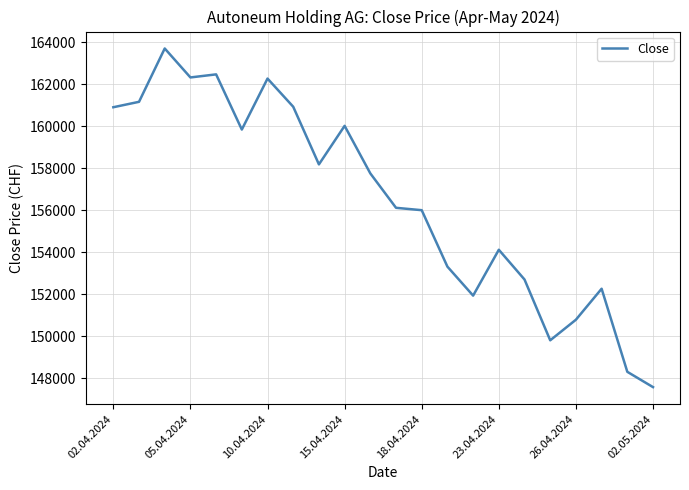

What is the difference between the maximum and minimum values?

16128